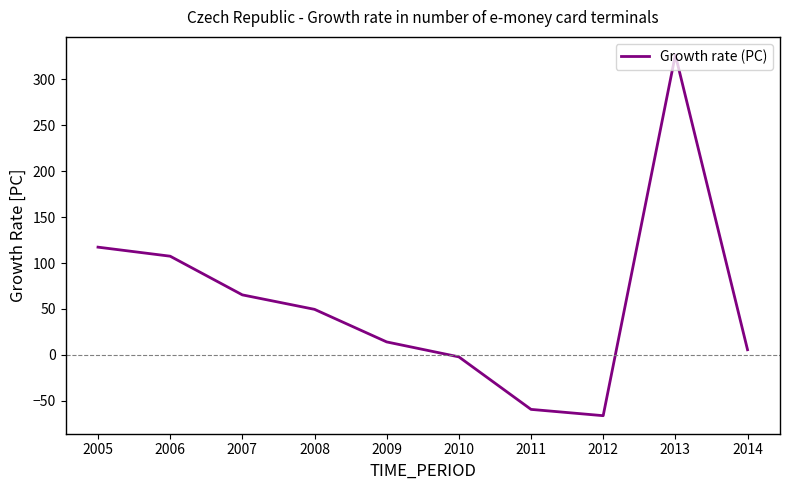

Approximately how many times larger is the value at 2005 compared to 2008?

2.4